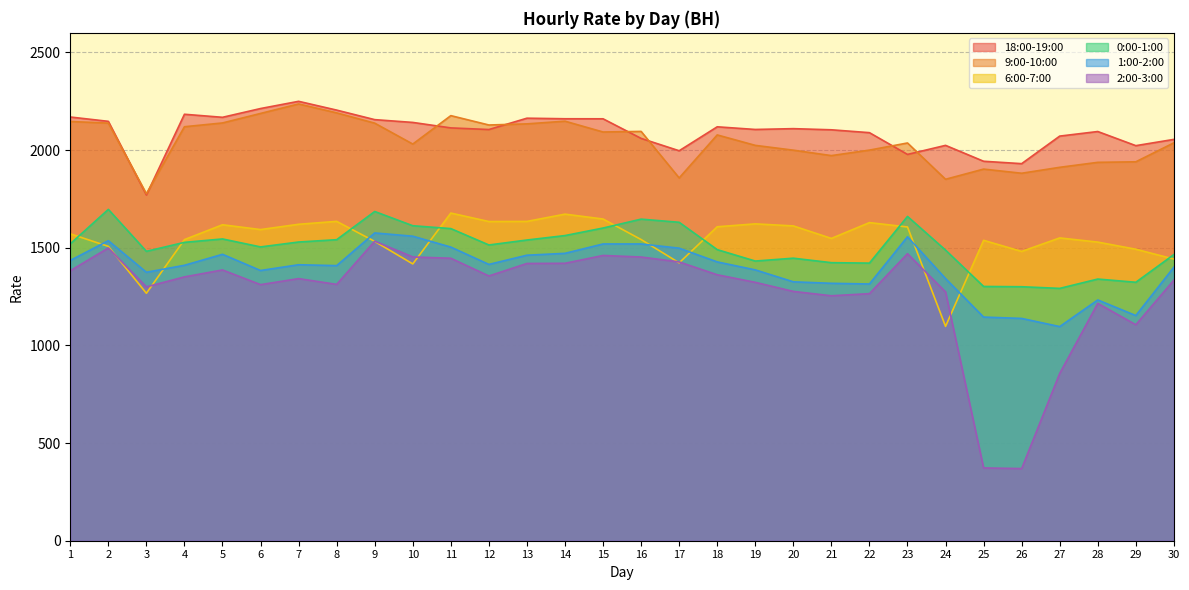

Which series has the largest total across all categories?

18:00-19:00